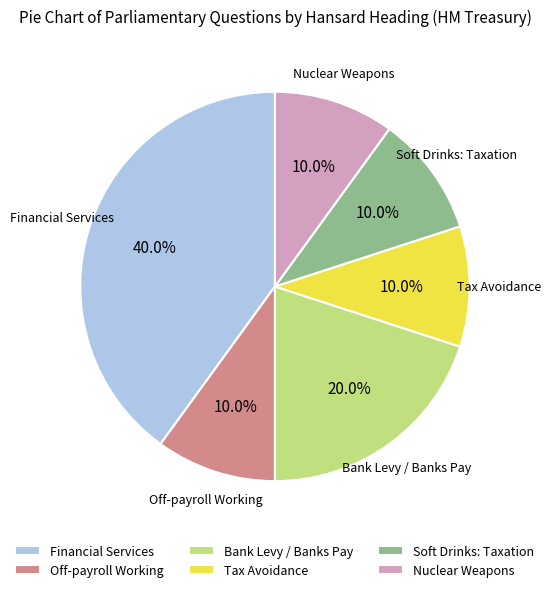

What is the ratio of the value at Bank Levy / Banks Pay to the value at Tax Avoidance?

2.0